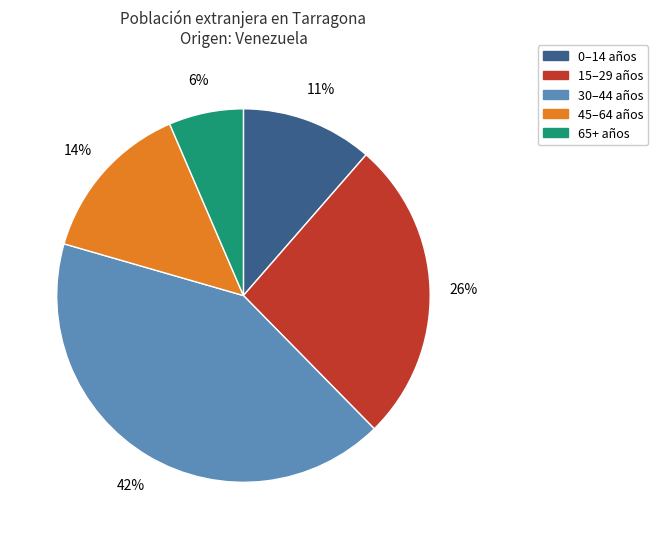

Is there any slice that represents more than half of the pie?

No